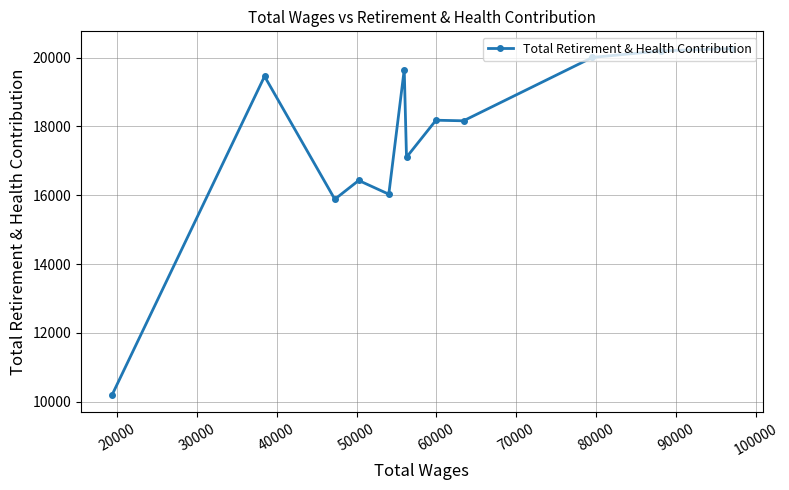

What is the difference between the maximum and minimum values?

10067